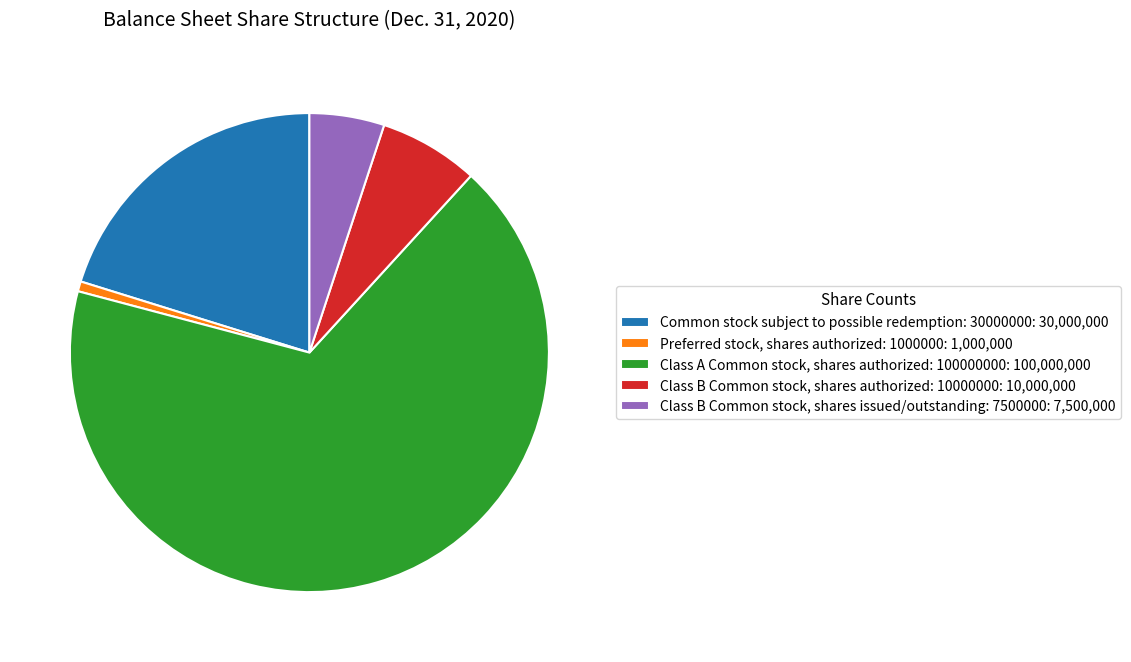

Is Class A Common stock, shares authorized: 100000000: 100,000,000 the majority of the pie?

Yes